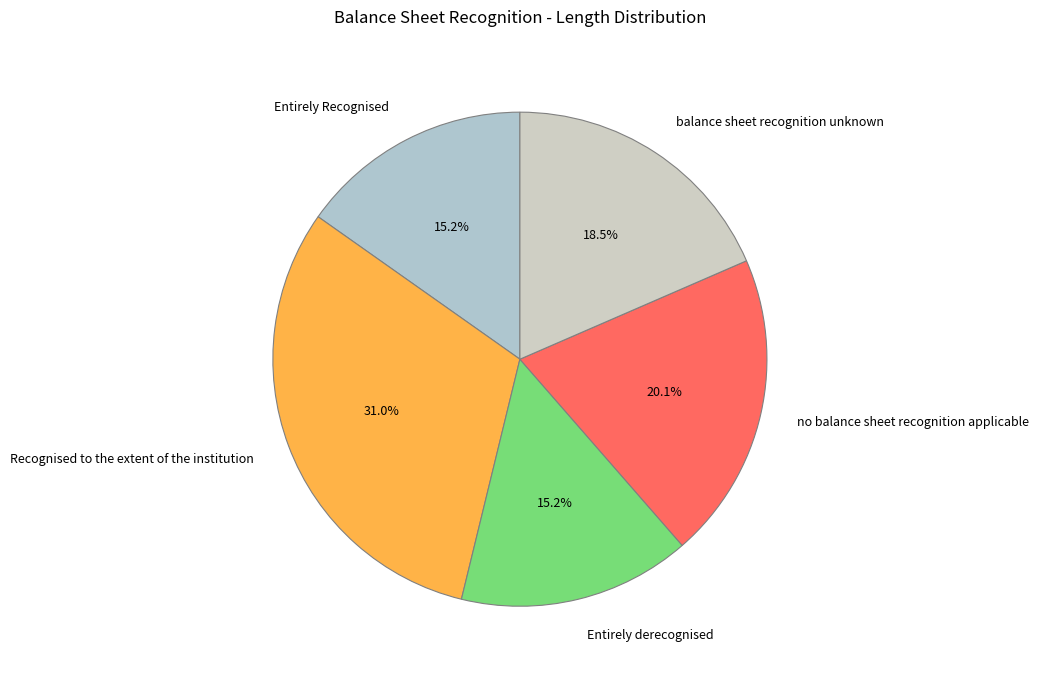

Which category has the biggest portion of the pie?

Recognised to the extent of the institution